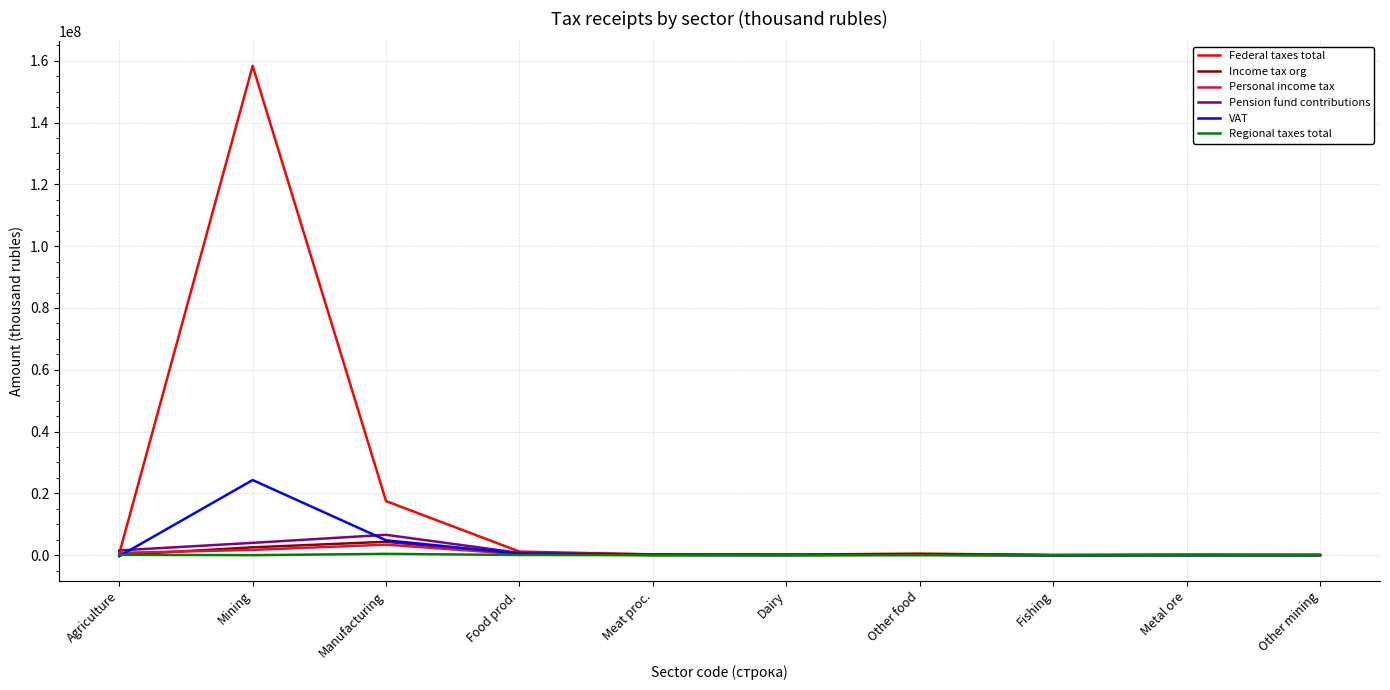

Which series has the widest spread of values?

Federal taxes total